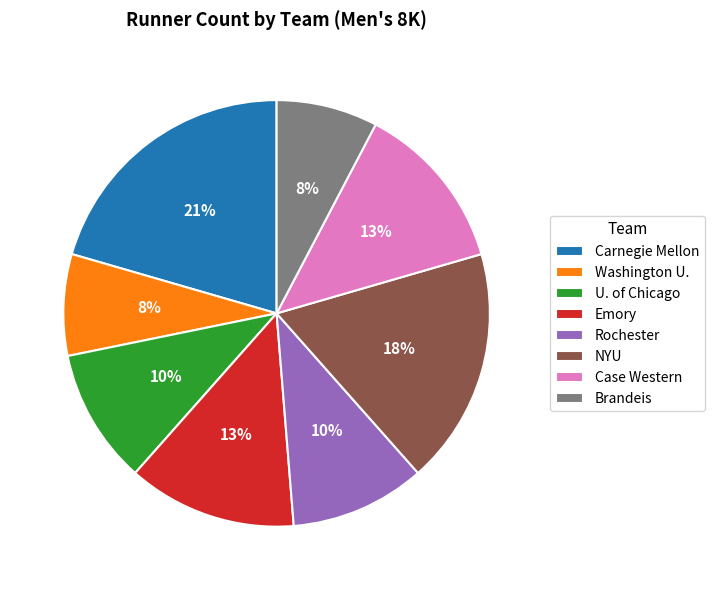

The Emory slice represents 13% of the pie. True or false?

True